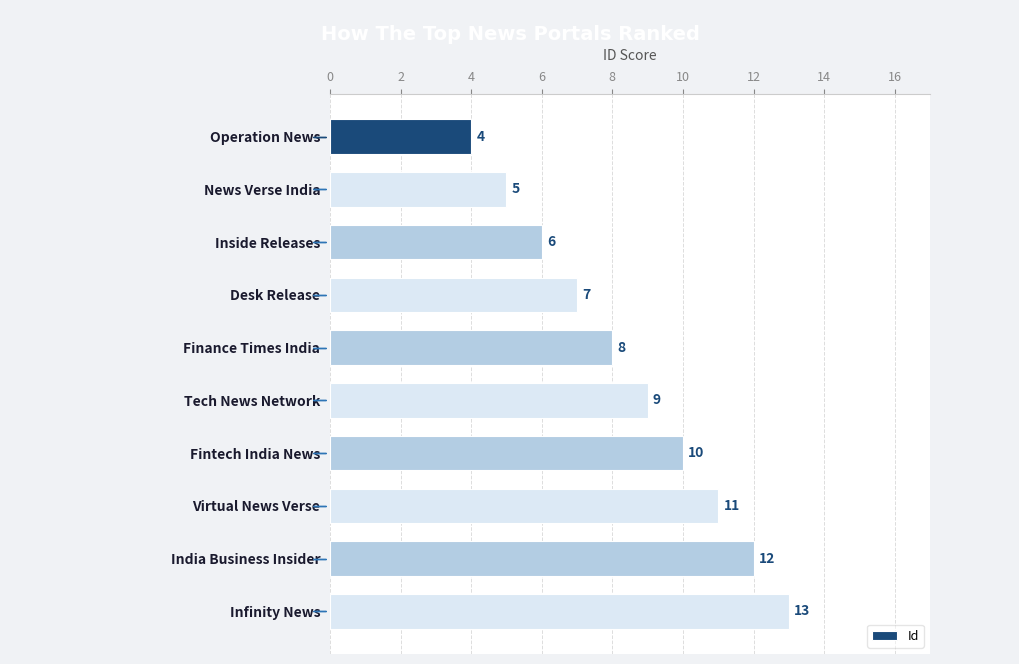

What is the sum of the values at Infinity News and Tech News Network?

22